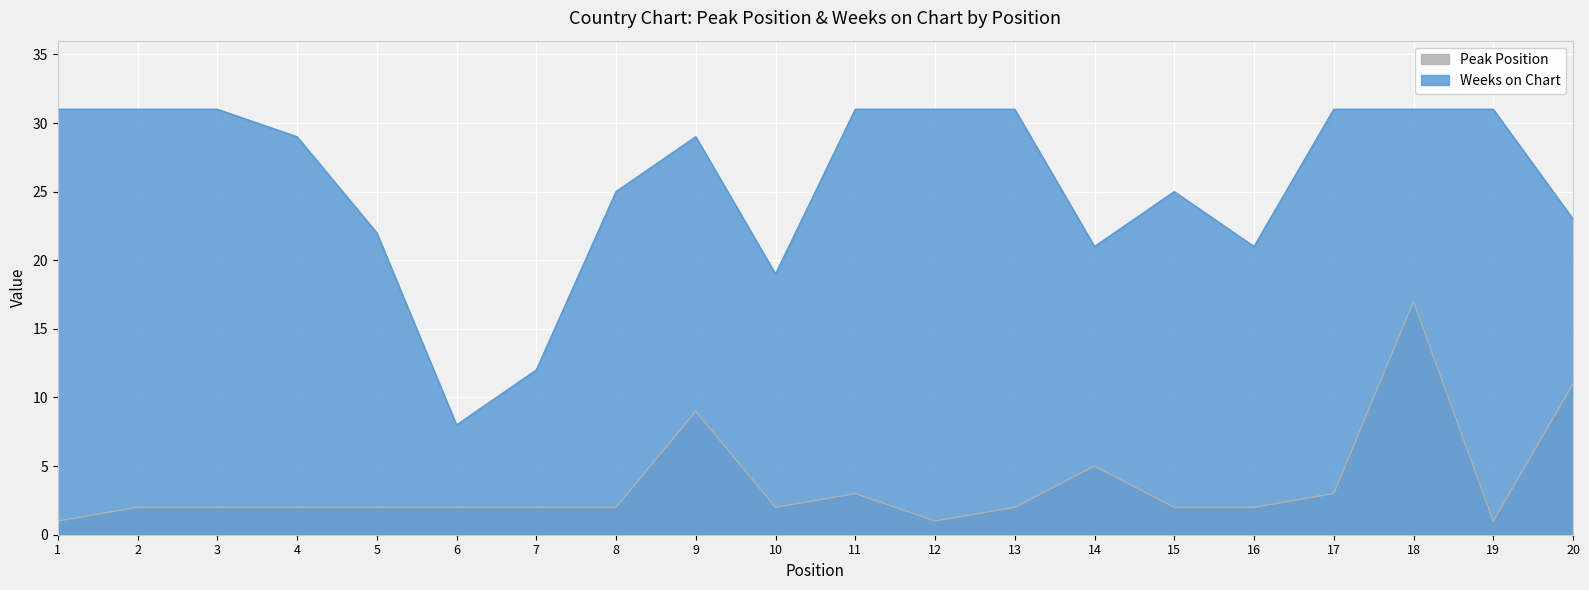

True or false: Peak Position has more than 1 interior local peaks.

True